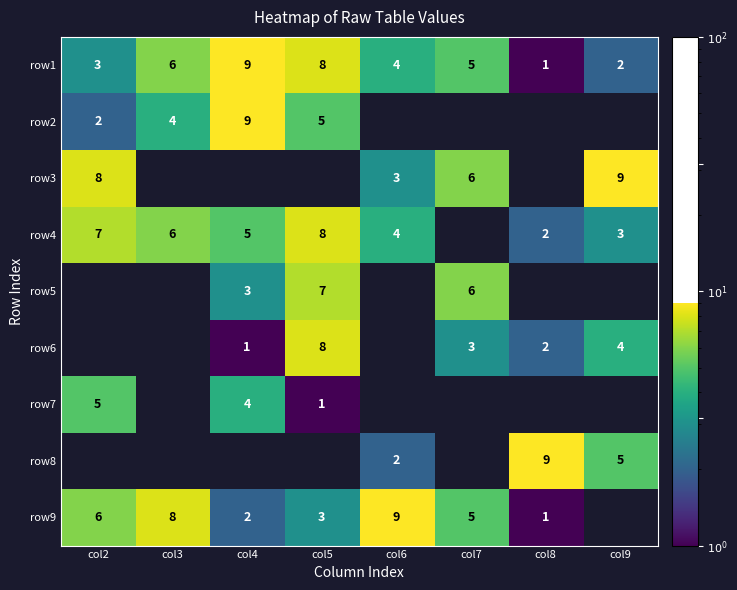

At which label does row1 first exceed 5?

col3